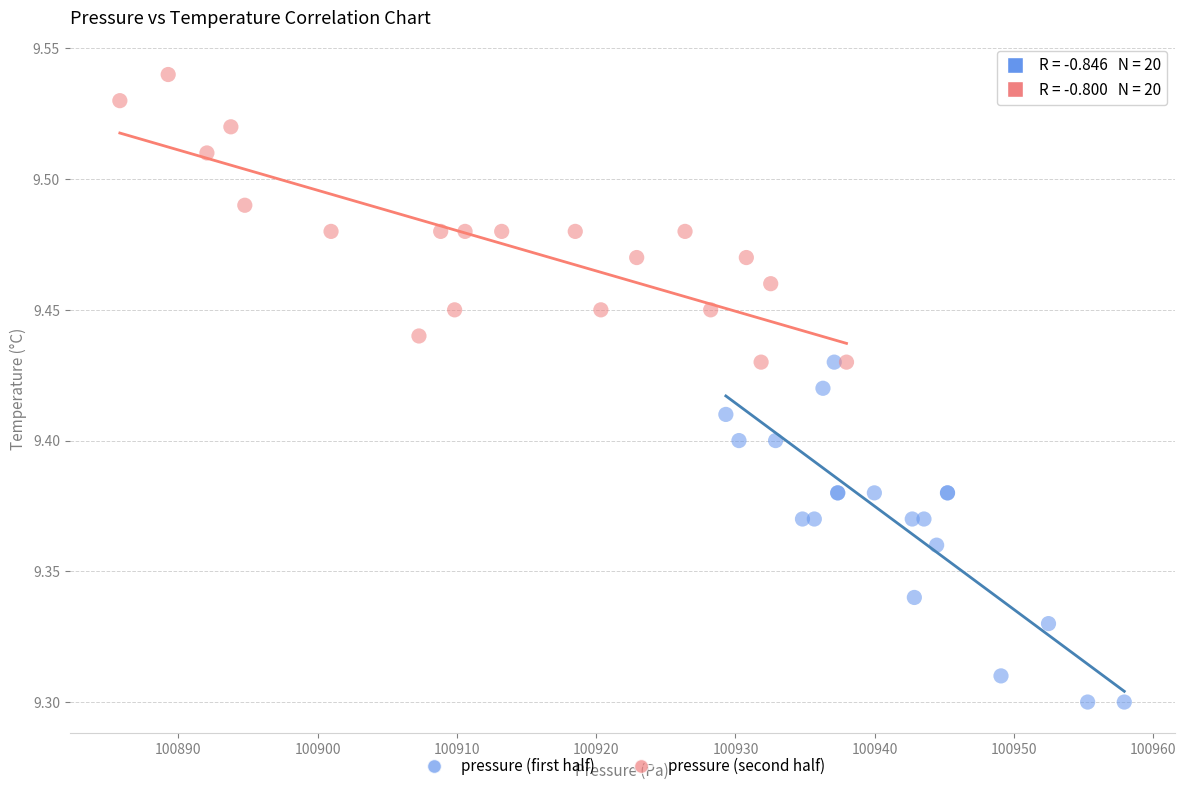

Which series reaches the maximum Y coordinate?

pressure (second half)